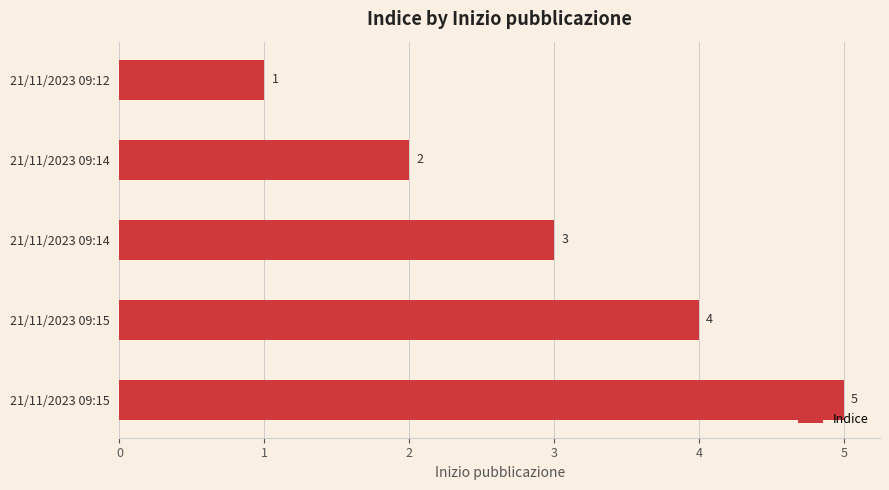

Are the bars horizontal?

Yes